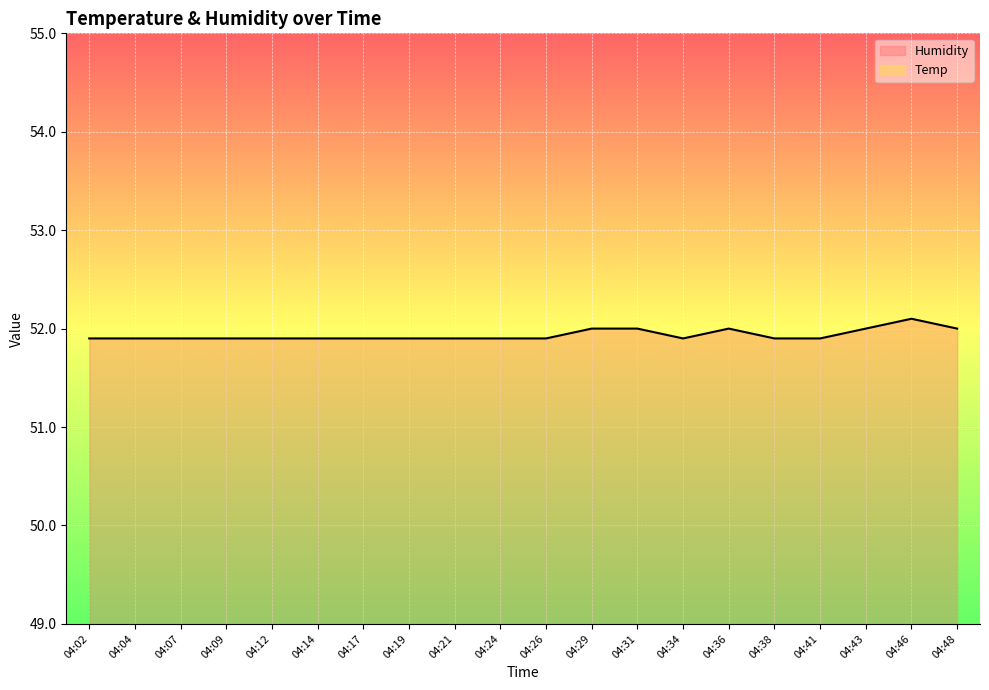

Between 04:29 and 04:48, which is larger?

04:29